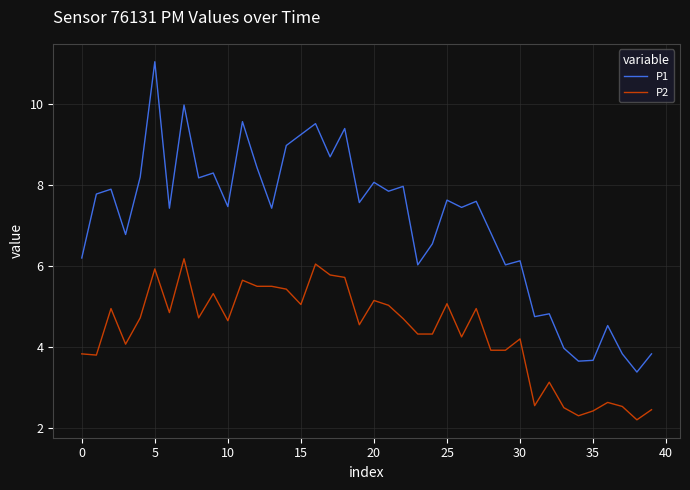

Rank the series by their average value, from lowest to highest.

P2, P1